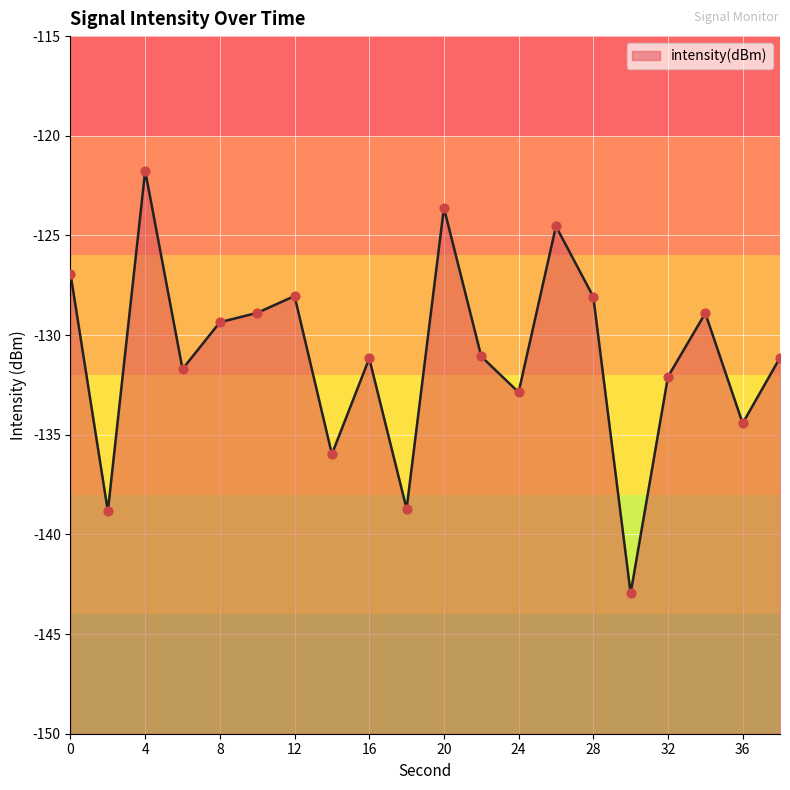

Which has a higher value, 10 or 22?

10